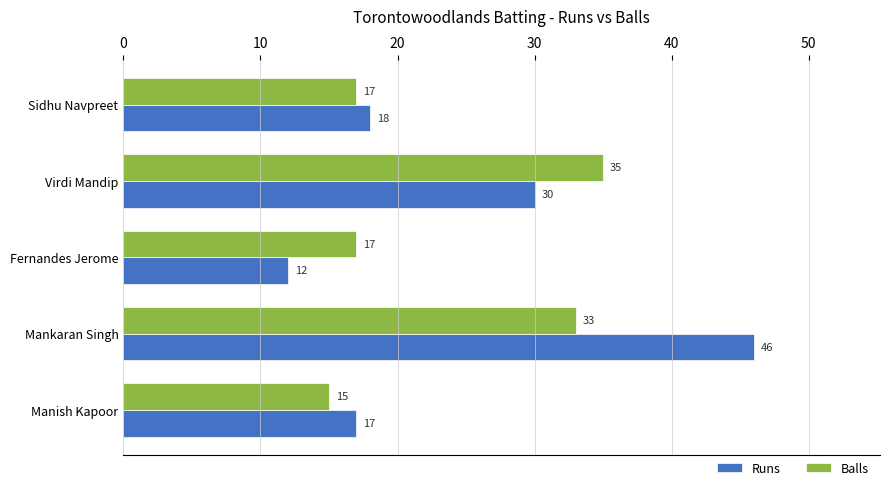

The value of Runs at Virdi Mandip is 30. True or false?

True